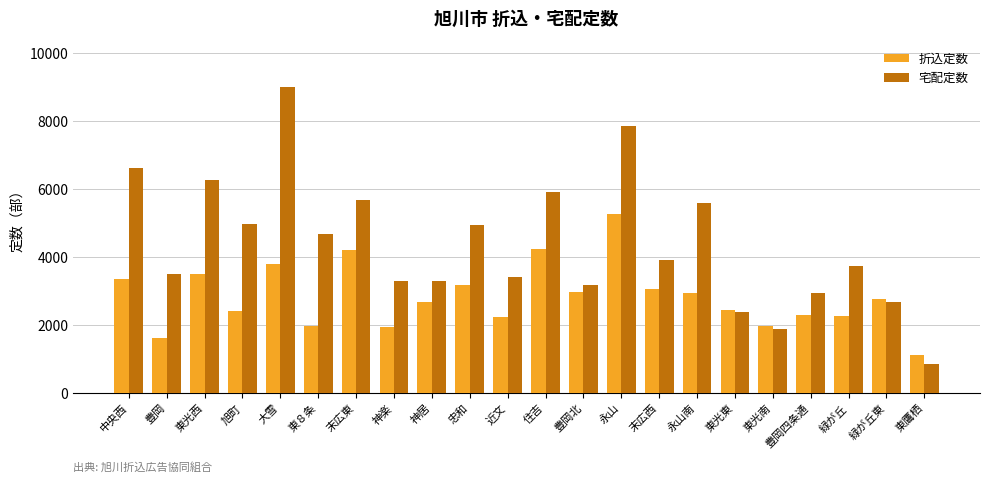

What is the value of the 折込定数 bar at the 14th from the left?

5255